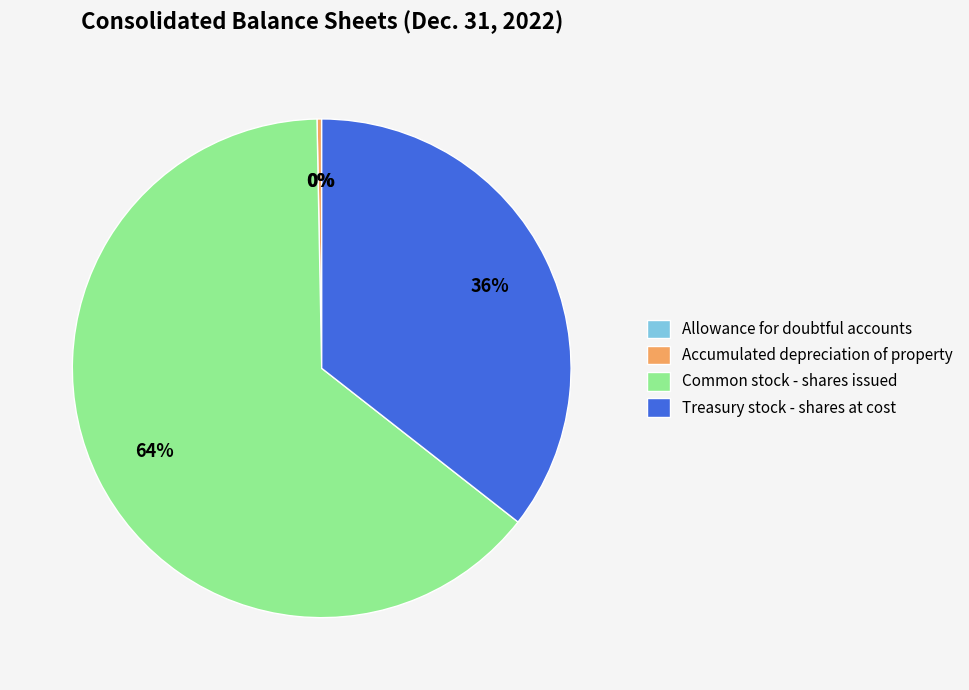

To the nearest percent, what portion does Treasury stock - shares at cost represent?

36%